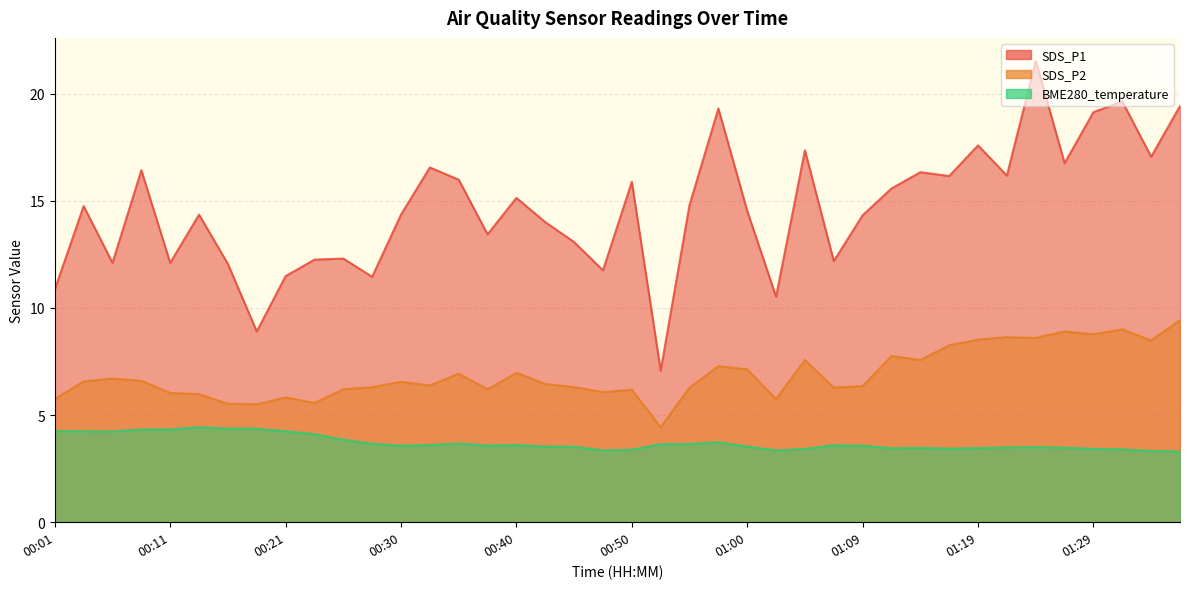

How many lines are shown in the chart?

3